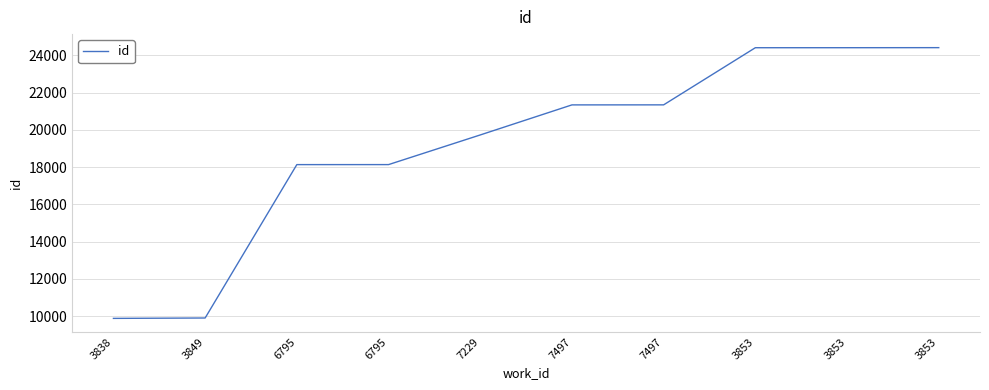

True or false: the data shows 17059 at 3849.

False